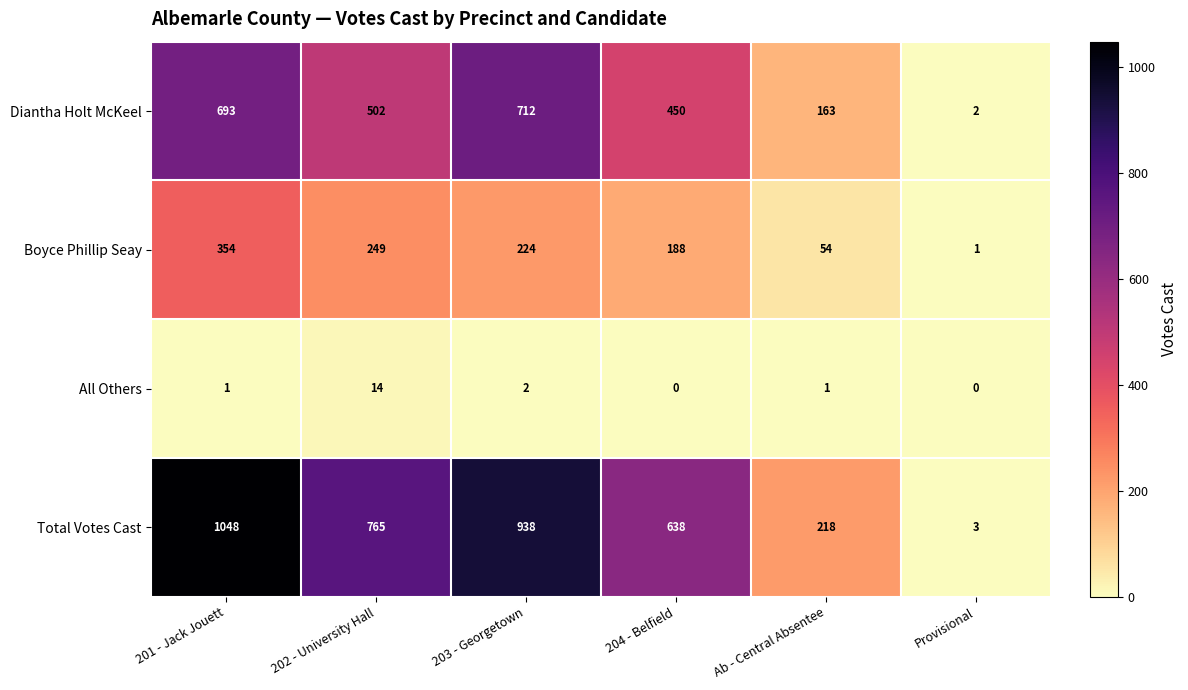

Rank the series at 203 - Georgetown from lowest to highest value.

All Others, Boyce Phillip Seay, Diantha Holt McKeel, Total Votes Cast